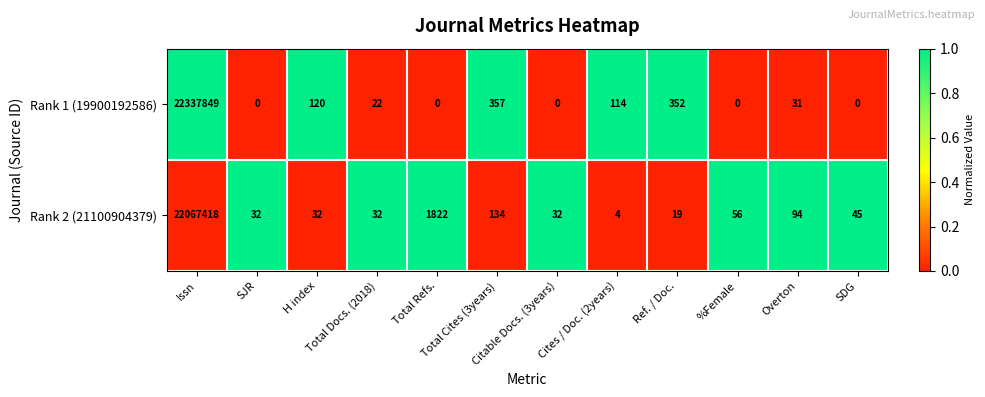

List the series in order of their overall mean, lowest first.

Rank 2 (21100904379), Rank 1 (19900192586)